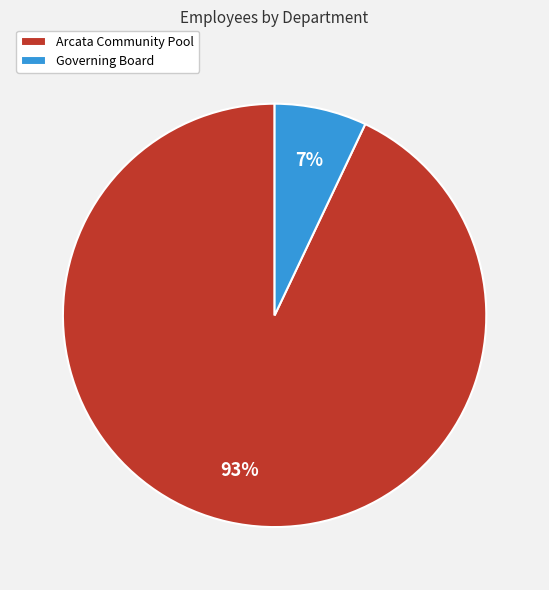

Rank the categories by value from highest to lowest.

Arcata Community Pool, Governing Board